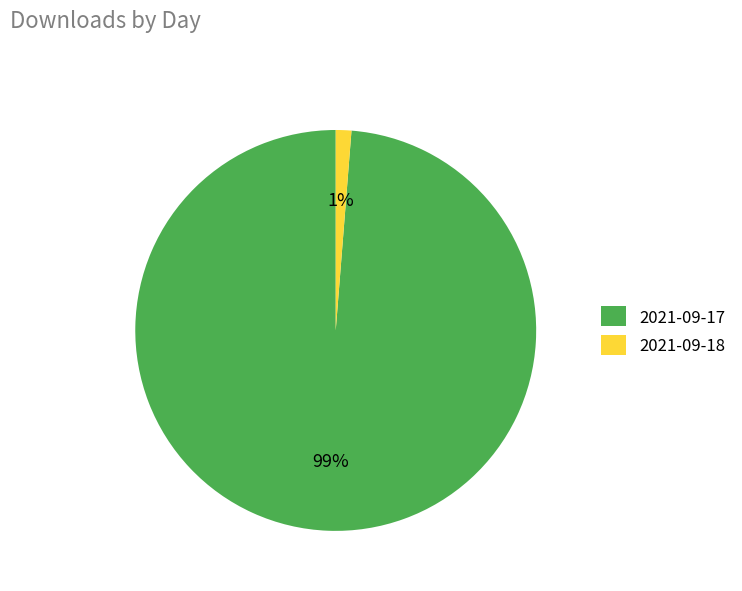

How many slices are in this pie chart?

2